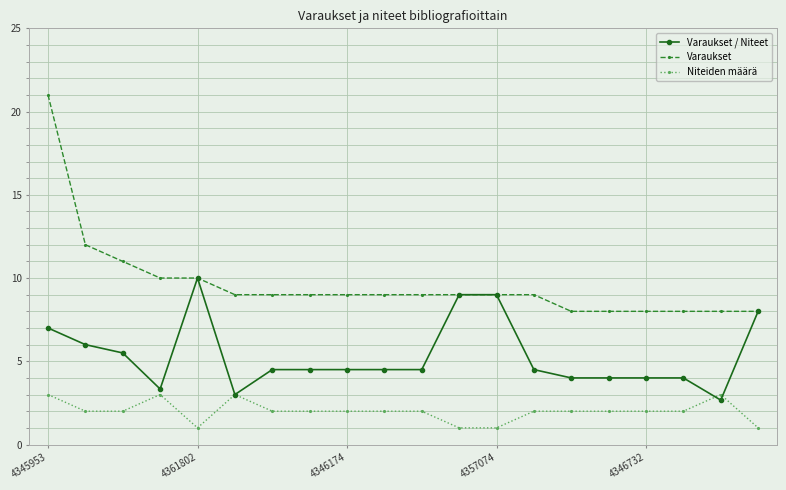

Count the Niteiden määrä values in the range 2 to 3.

16